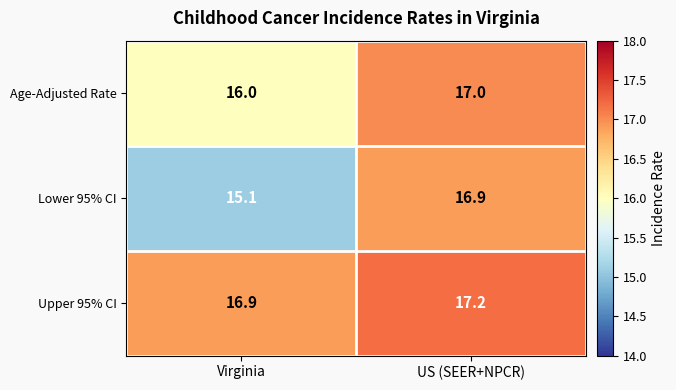

Is it true that Upper 95% CI equals 16.9 at Virginia?

True